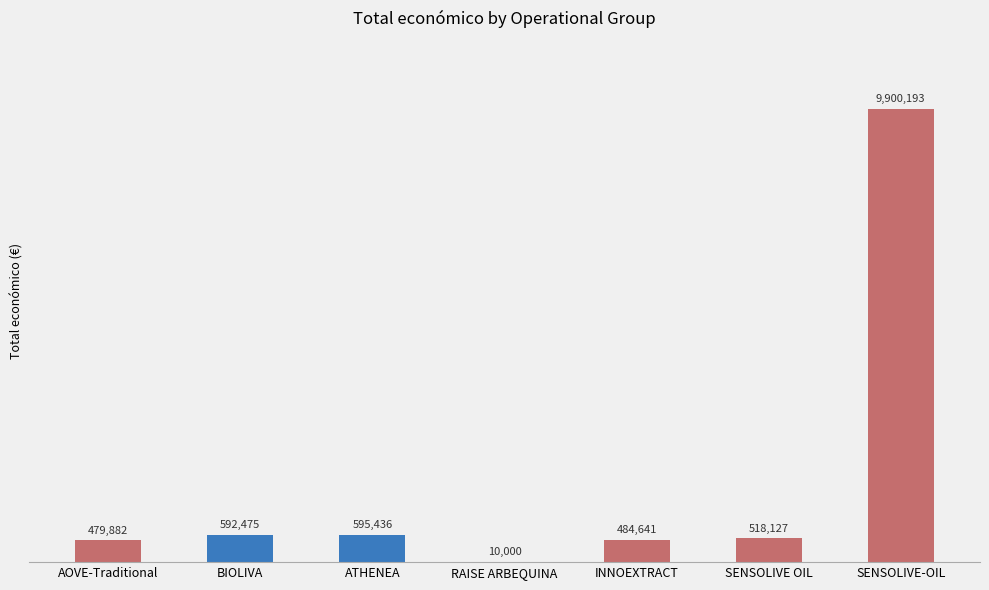

What is the maximum value shown in the chart?

9900193